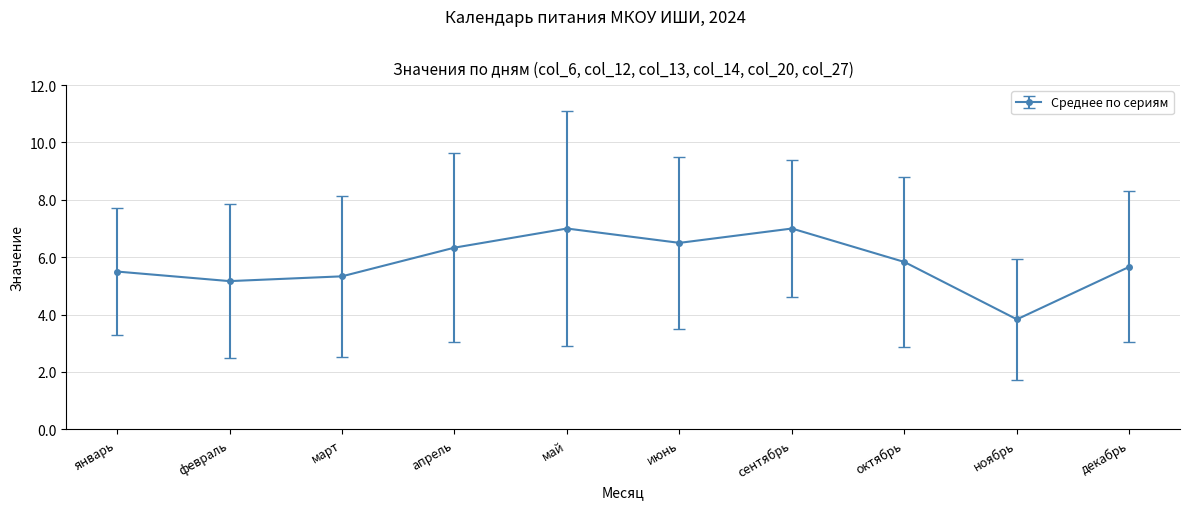

Approximately how many times larger is the value at март compared to апрель?

0.8